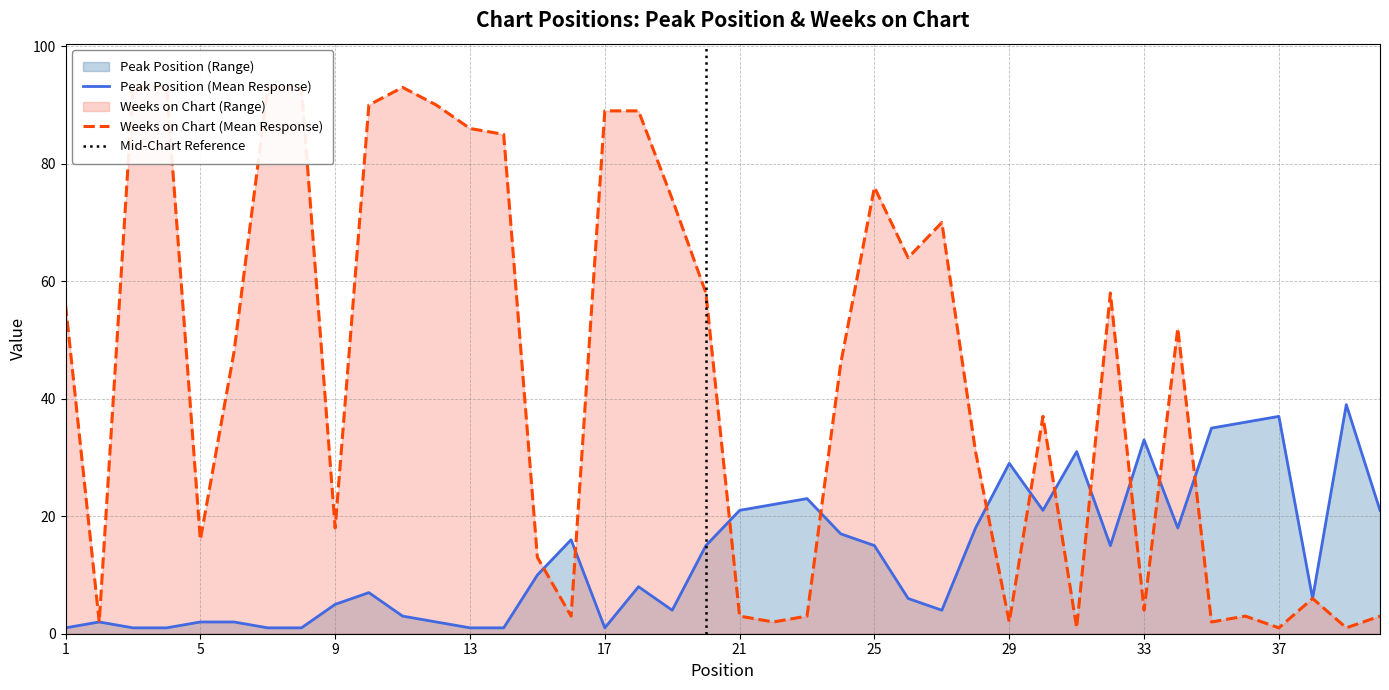

Which series has the largest range (max minus min)?

Weeks on Chart